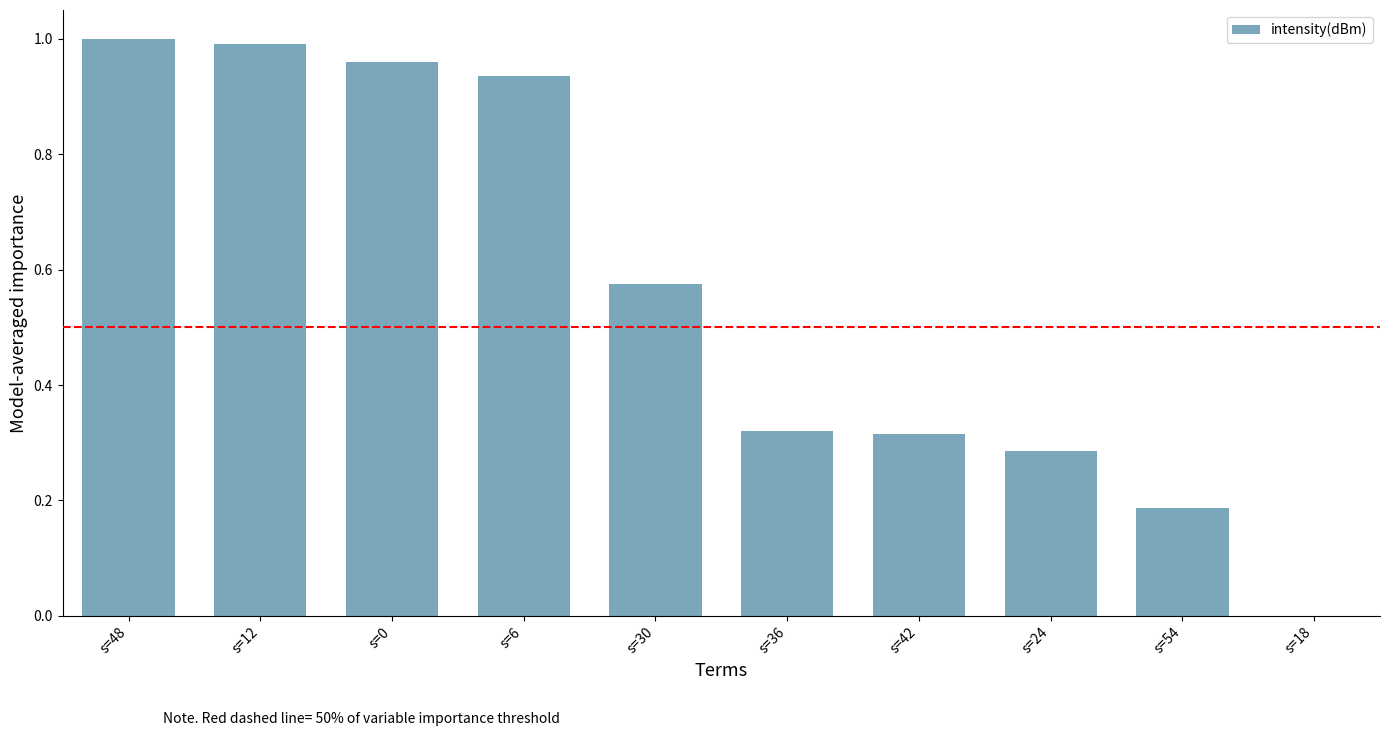

Does the chart contain stacked bars?

No